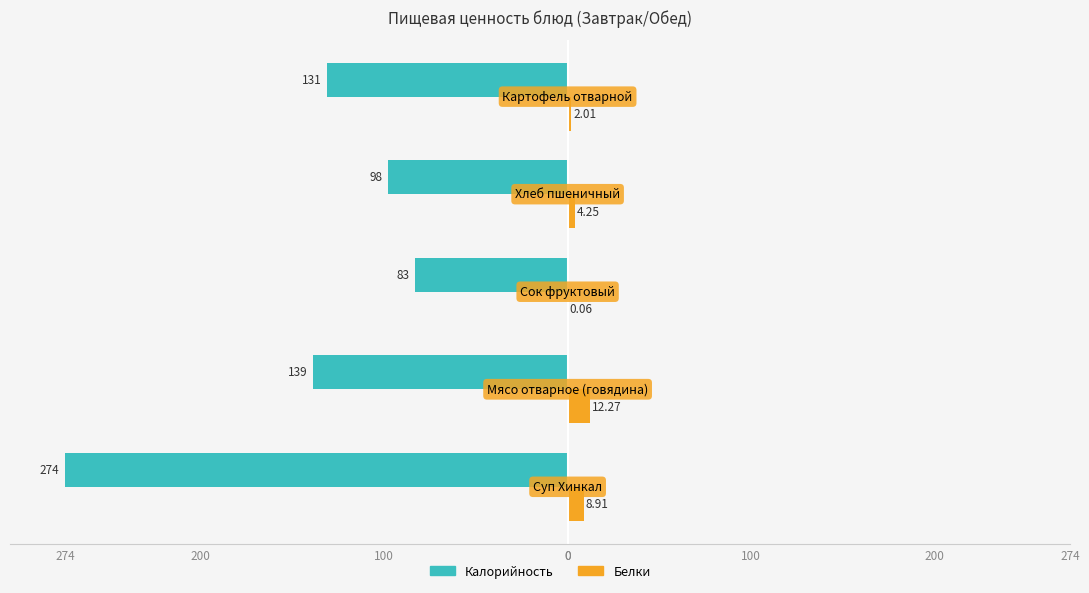

What are all the series names shown in the legend?

Калорийность, Белки